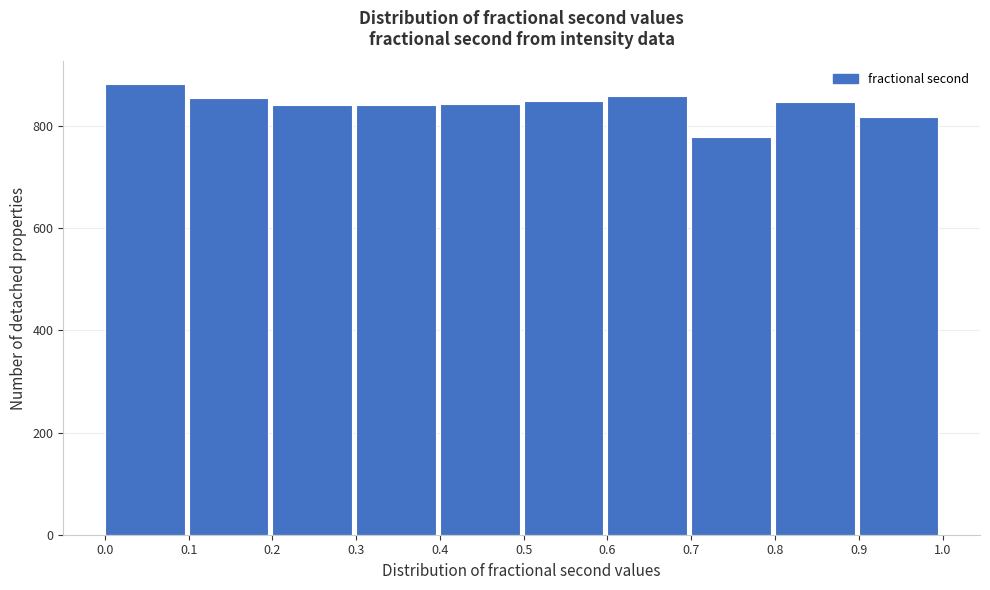

Reading left to right, transcribe this chart: for each bar, give the range it covers on the x-axis and its height. The values are not printed on the chart, so give them approximately, as read against the axis.

0.0 to 0.1: 880
0.1 to 0.2: 860
0.2 to 0.3: 840
0.3 to 0.4: 840
0.4 to 0.5: 840
0.5 to 0.6: 840
0.6 to 0.7: 860
0.7 to 0.8: 780
0.8 to 0.9: 840
0.9 to 1.0: 820